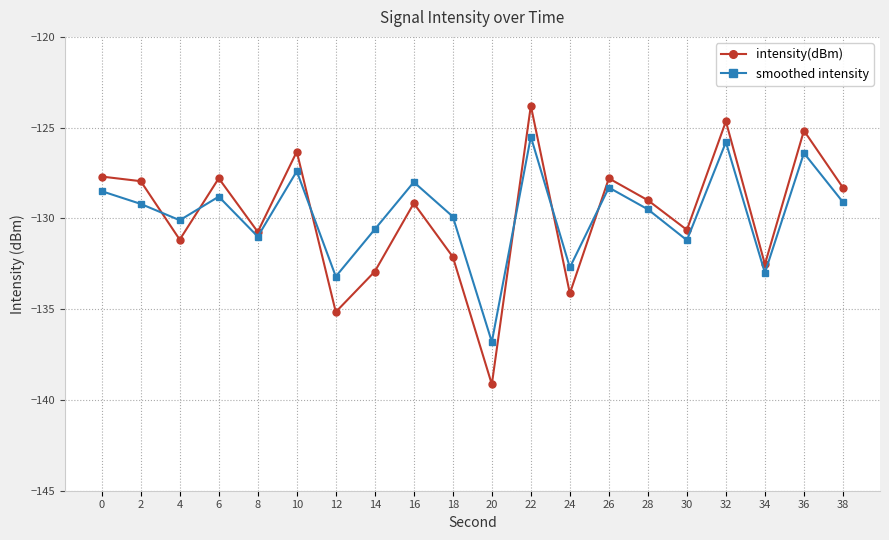

The intensity(dBm) series shows -123.8 at 22. True or false?

True